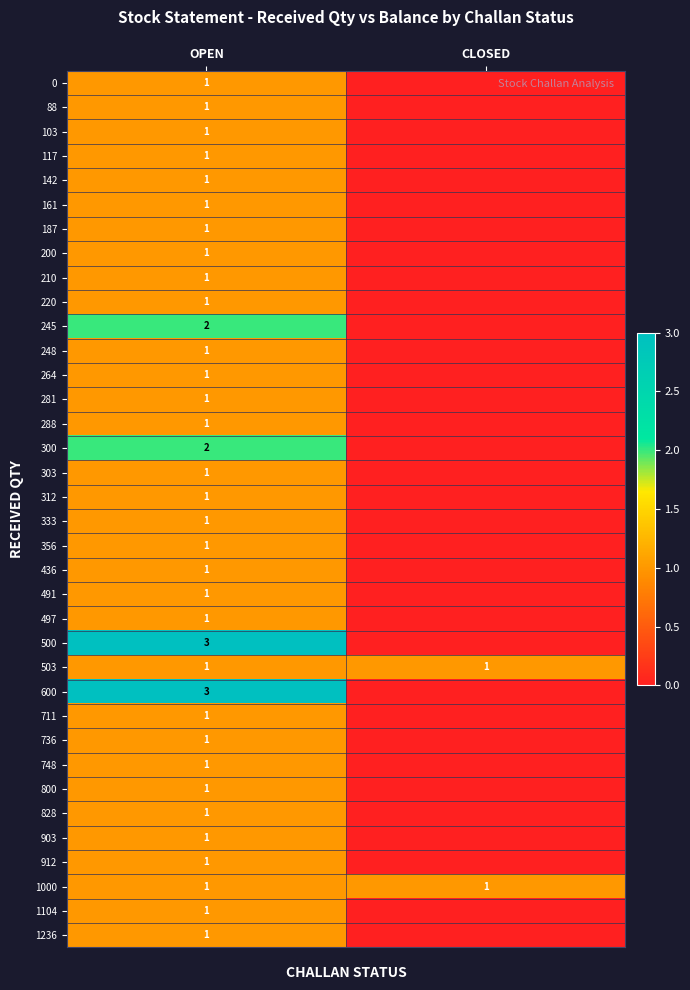

The 220 series shows 1 at OPEN. True or false?

True